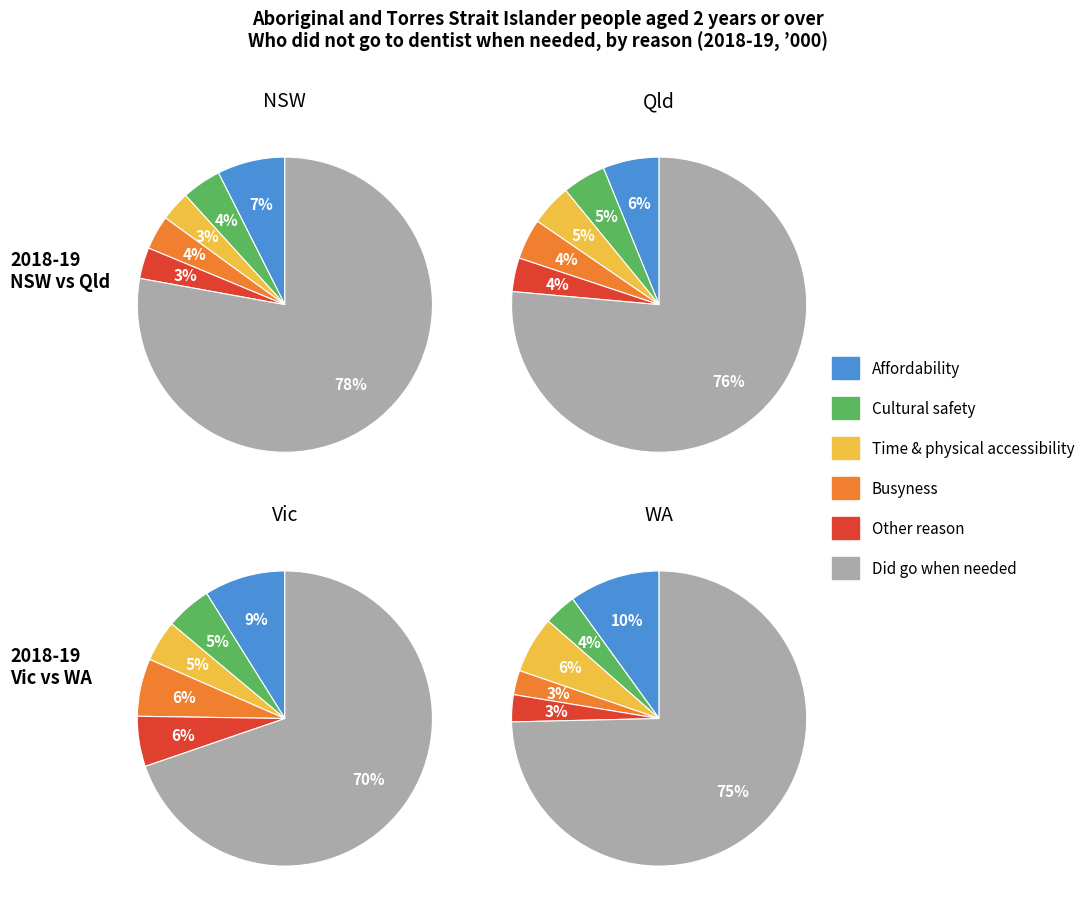

To the nearest percent, what is the combined percentage of Affordability and Cultural safety?

14%